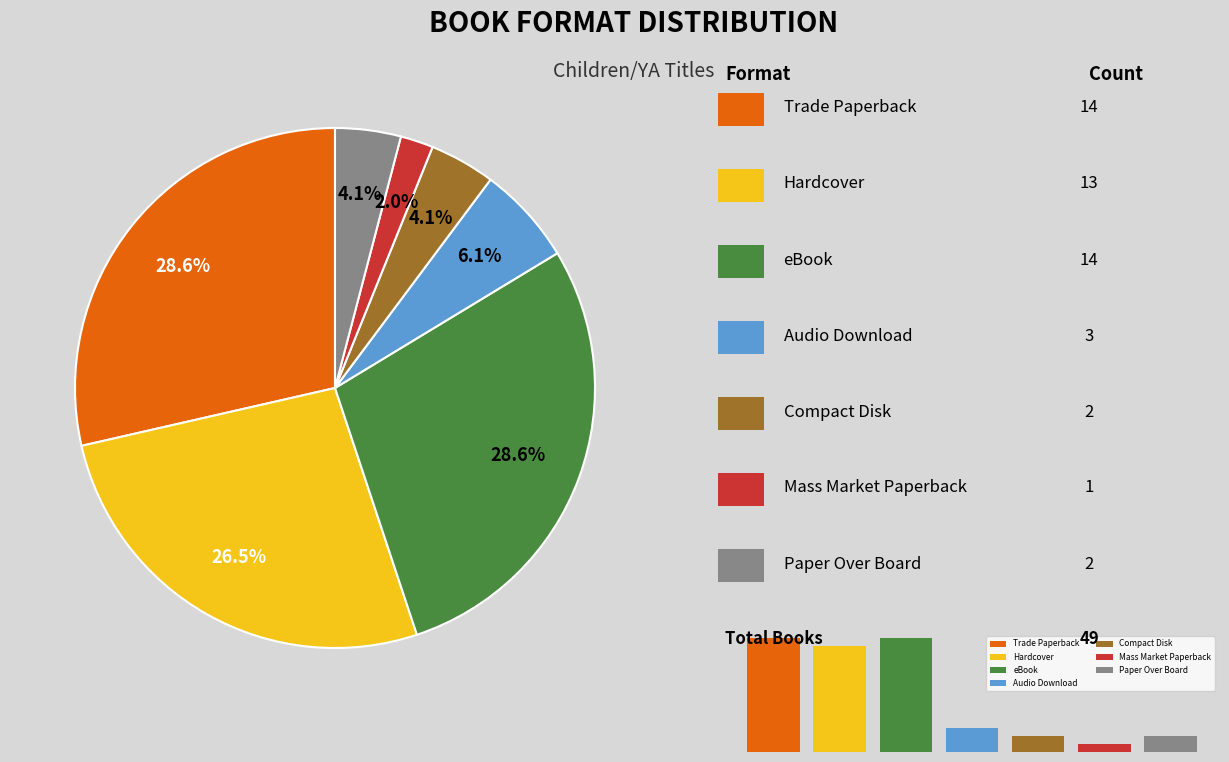

To the nearest percent, what percentage of the pie is Audio Download?

6%